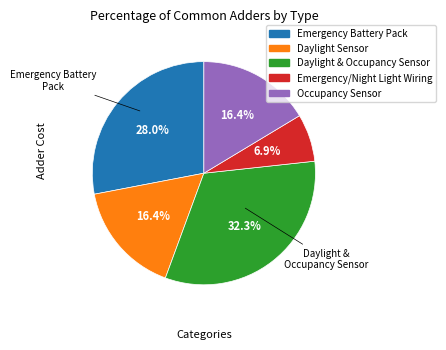

Does Emergency Battery Pack represent more than half of the total?

No